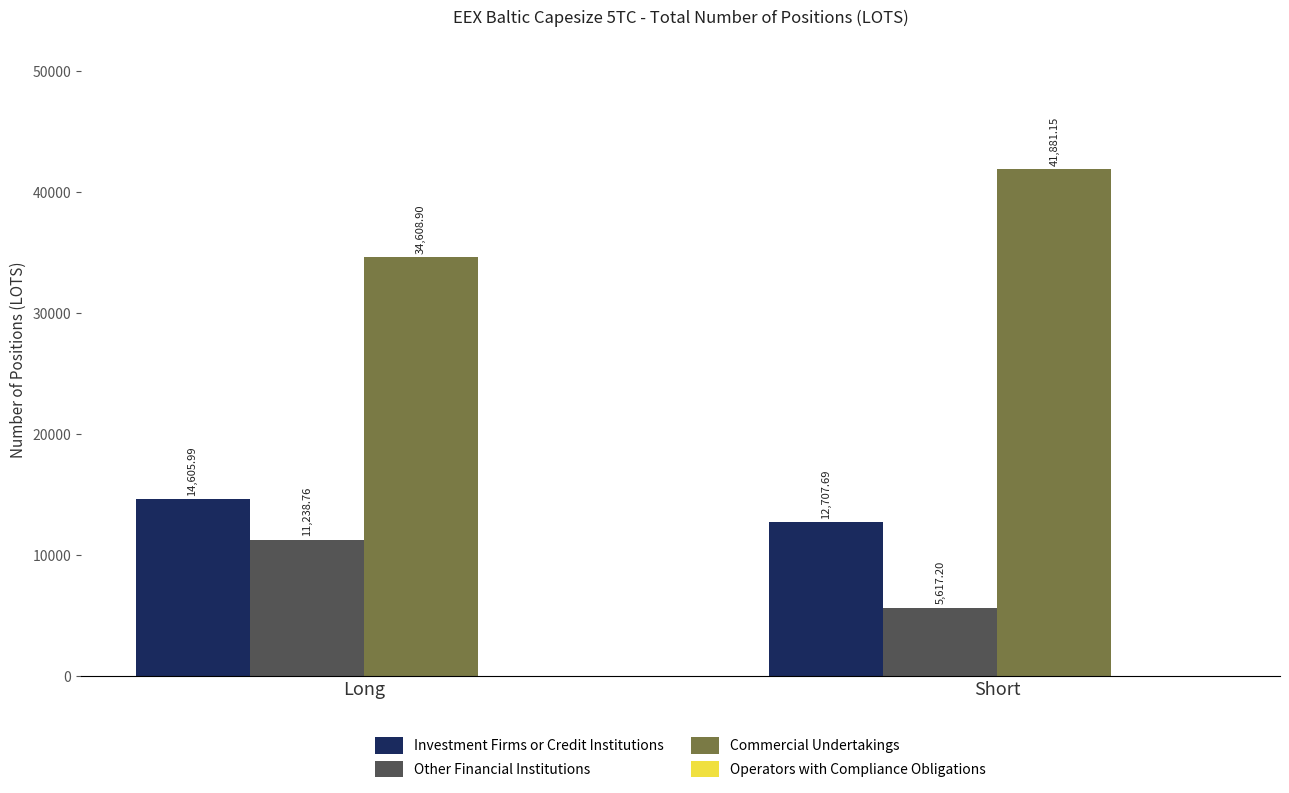

Count the number of data series in this chart.

3